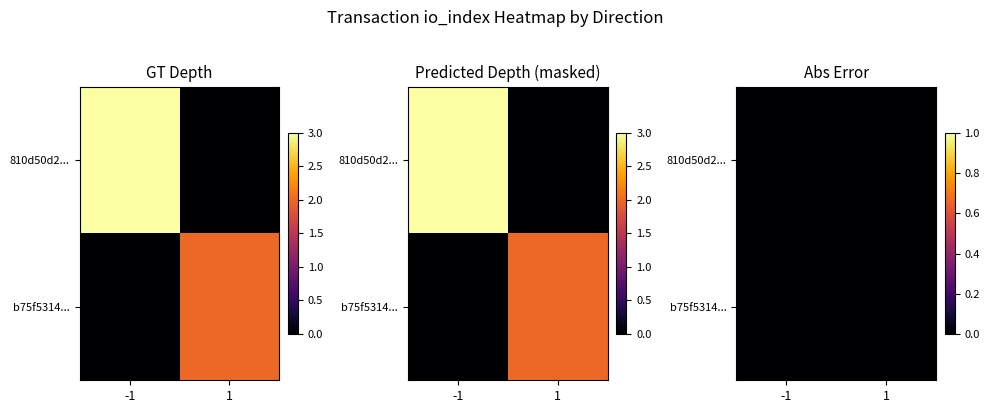

What is the maximum value for tx1_row?

3